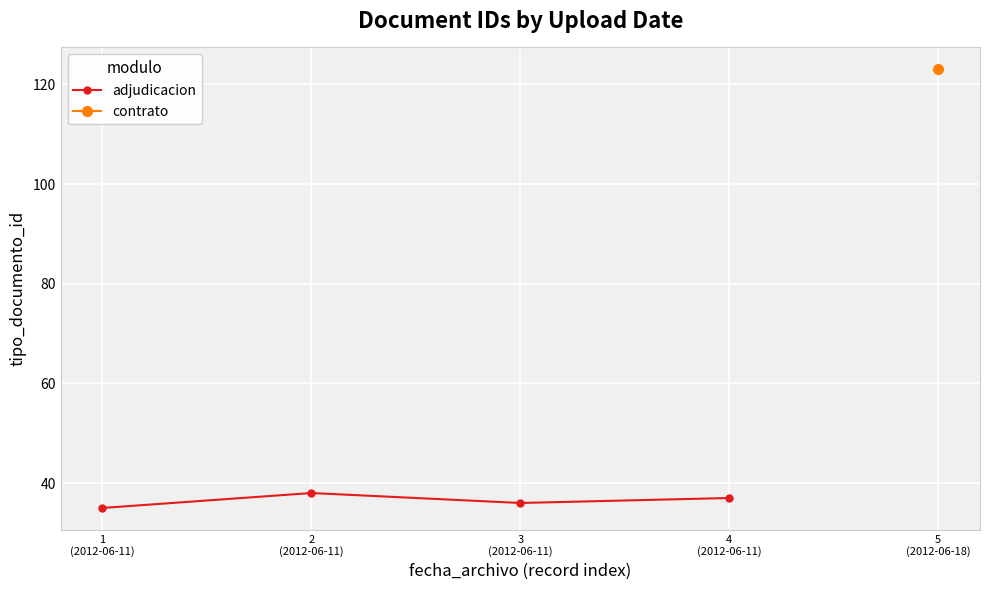

What is the approximate value at 1
(2012-06-11)?

35